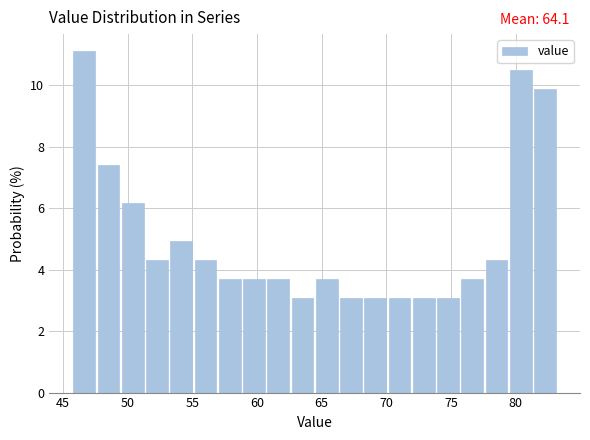

Around what value on the x-axis is the tallest bar? Give the approximate position of its centre, as read against the axis.

46.5